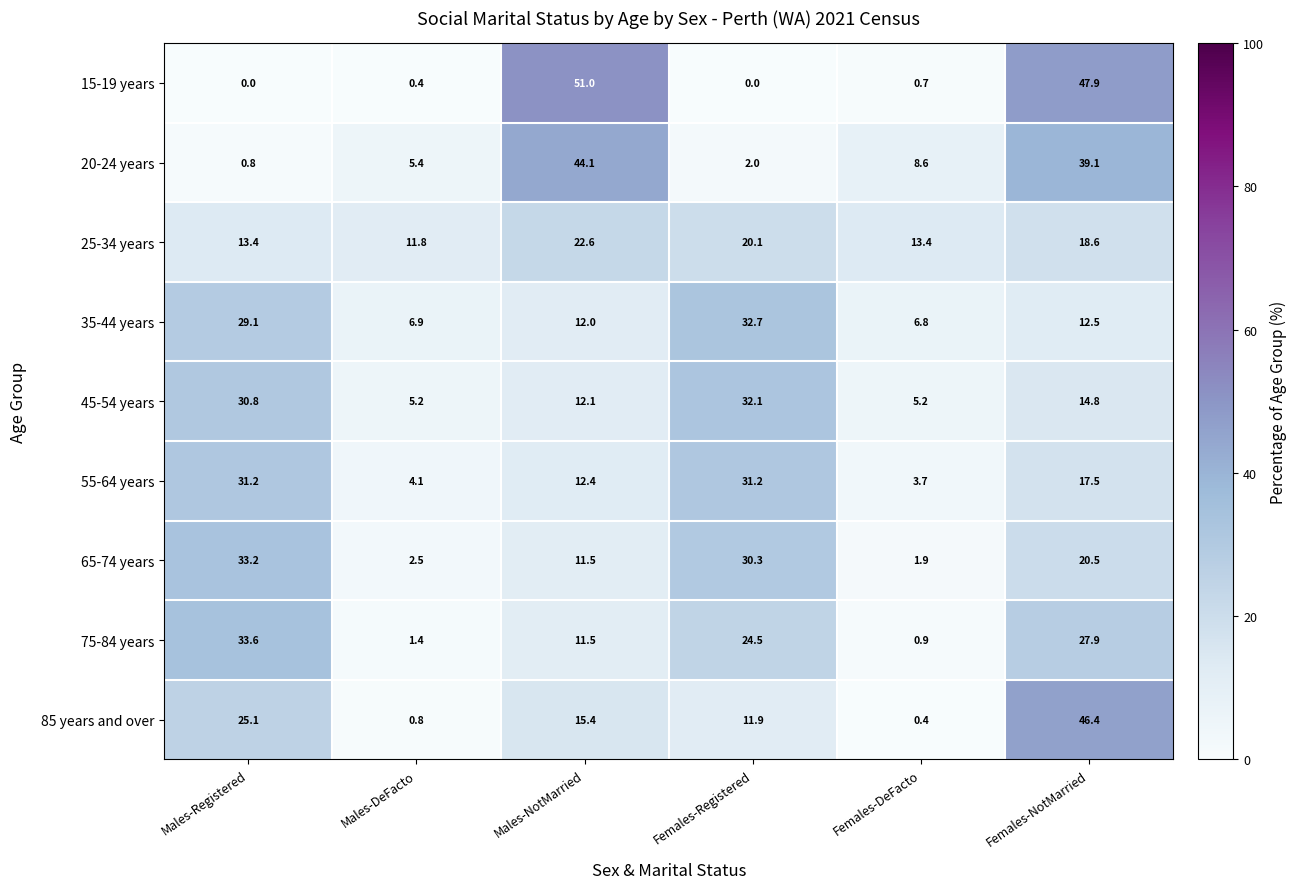

The value of 20-24 years at Females-NotMarried is 23.0. True or false?

False